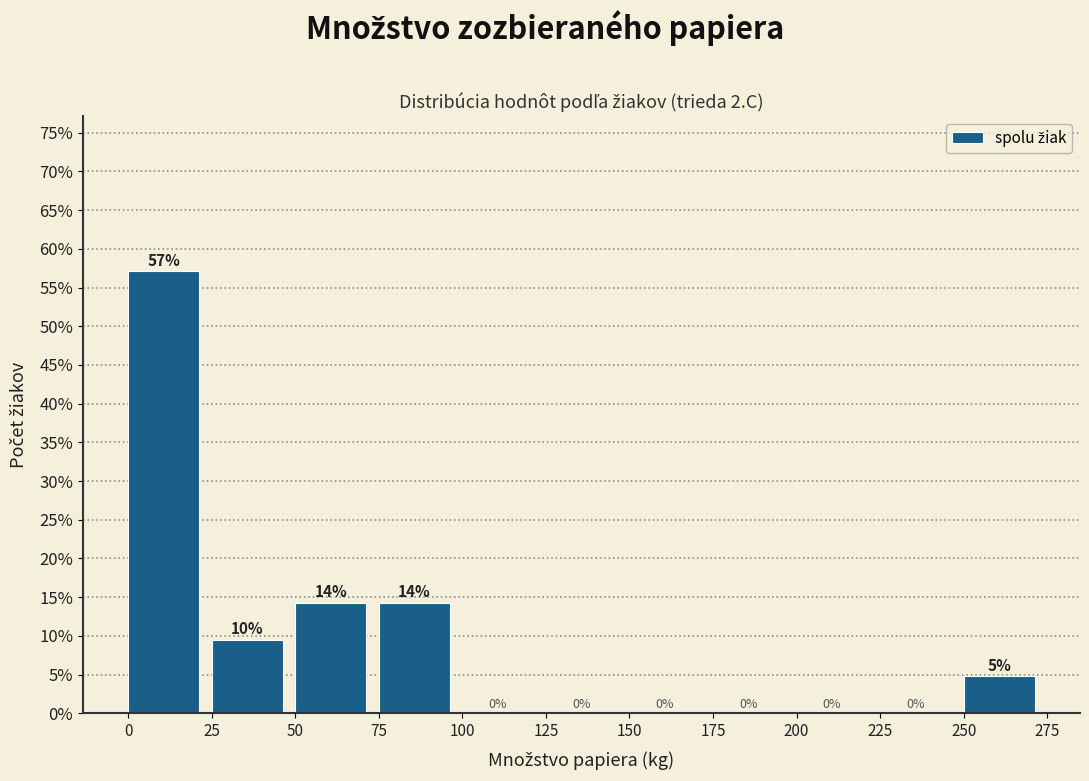

Which range on the x-axis has the tallest bar?

0 to 25